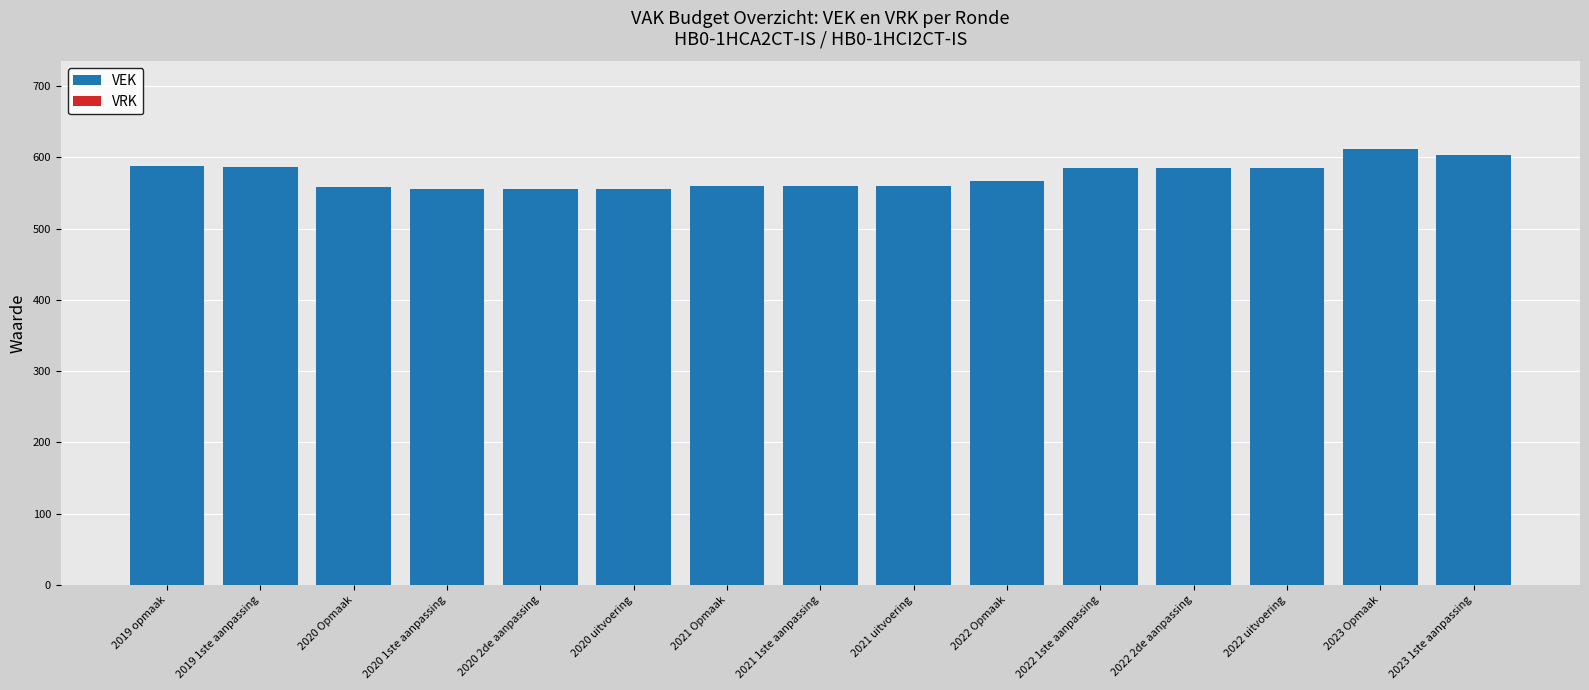

True or false: the data shows 567 at 2022 Opmaak.

True